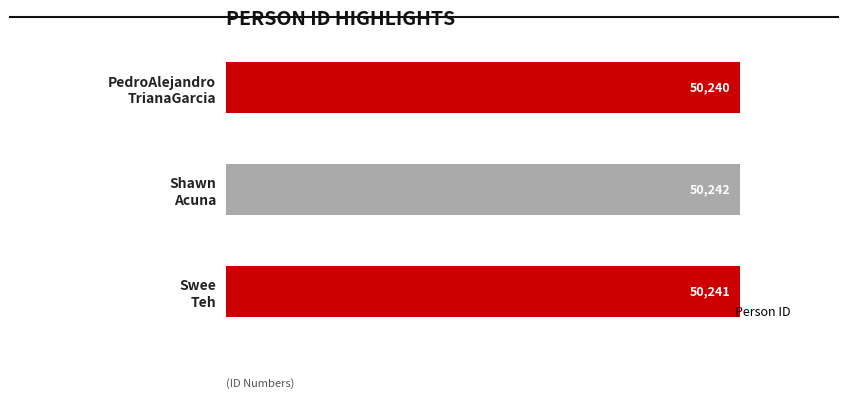

Count the values in the range 50240 to 50242.

3